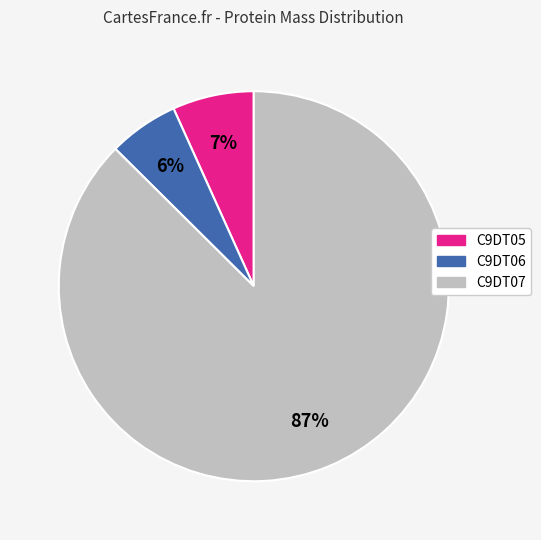

Is there a majority slice in this chart?

Yes